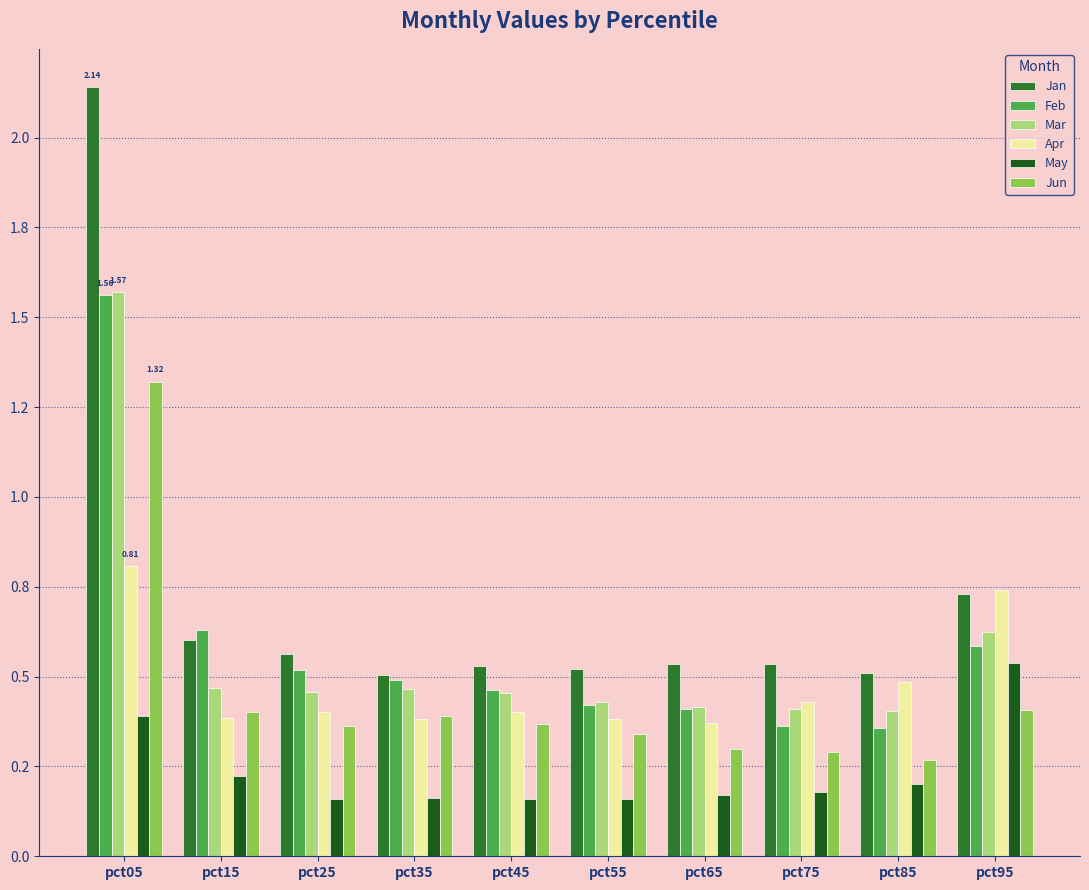

Is the value of Jun at pct65 greater than the value of May at pct55?

Yes